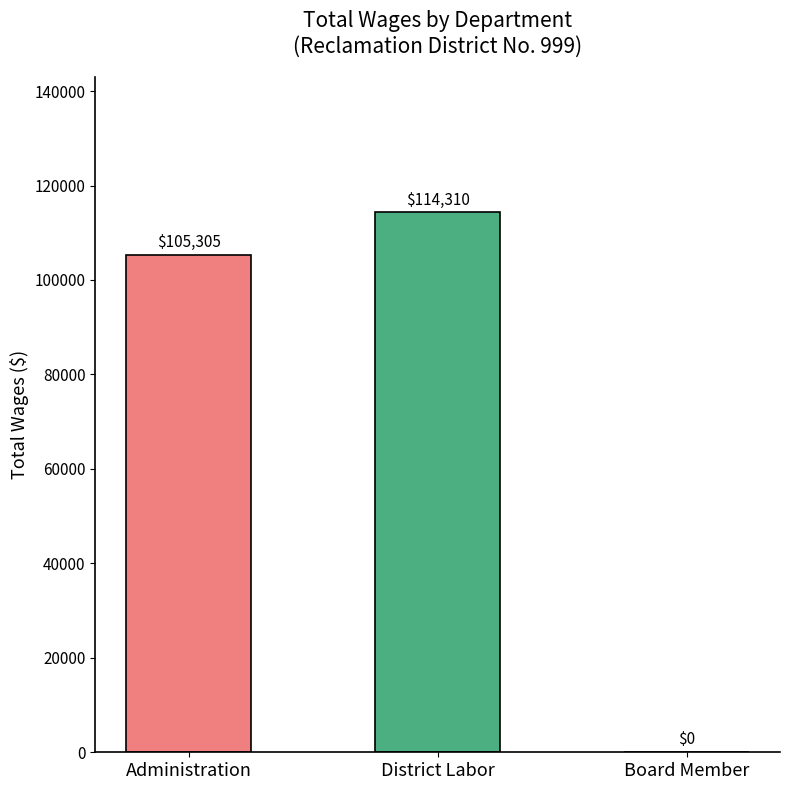

How many data points does each series have?

3